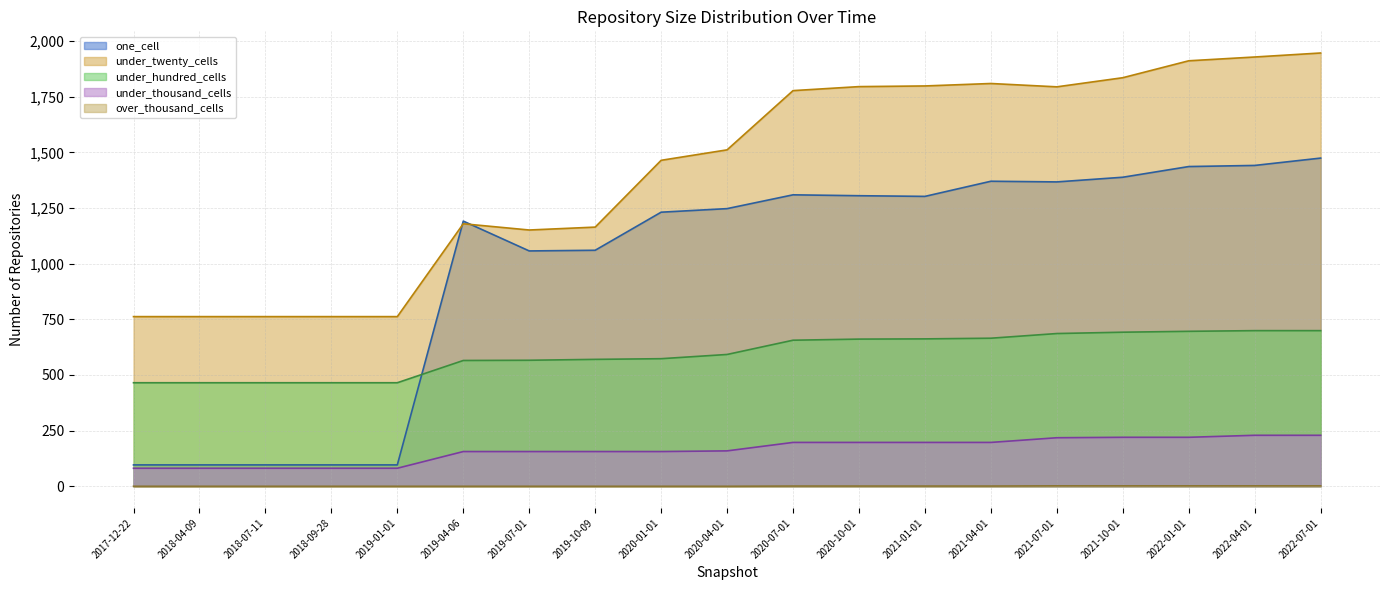

Rank the categories by under_thousand_cells value from lowest to highest.

2017-12-22, 2018-04-09, 2018-07-11, 2018-09-28, 2019-01-01, 2019-04-06, 2019-07-01, 2019-10-09, 2020-01-01, 2020-04-01, 2020-07-01, 2020-10-01, 2021-01-01, 2021-04-01, 2021-07-01, 2021-10-01, 2022-01-01, 2022-04-01, 2022-07-01